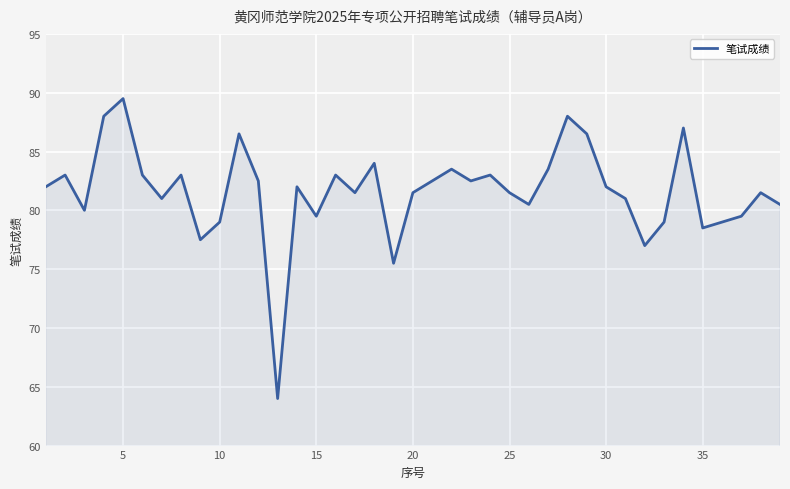

What is the maximum value shown in the chart?

89.5